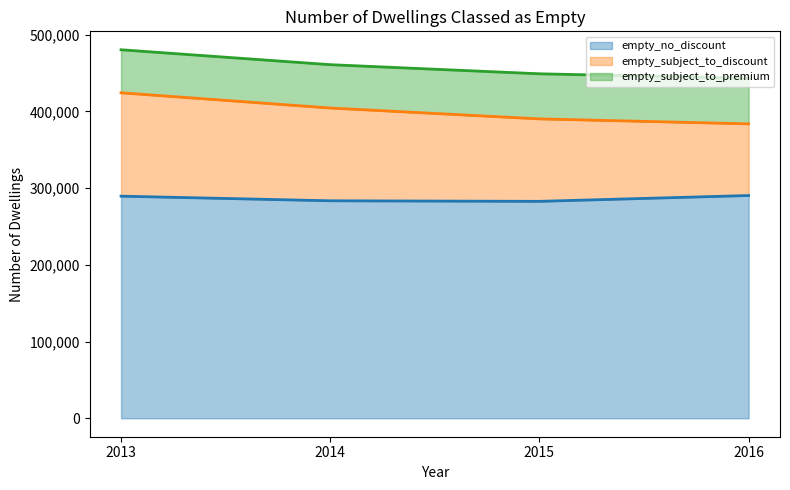

True or false: empty_subject_to_premium and empty_no_discount intersect in this chart.

False